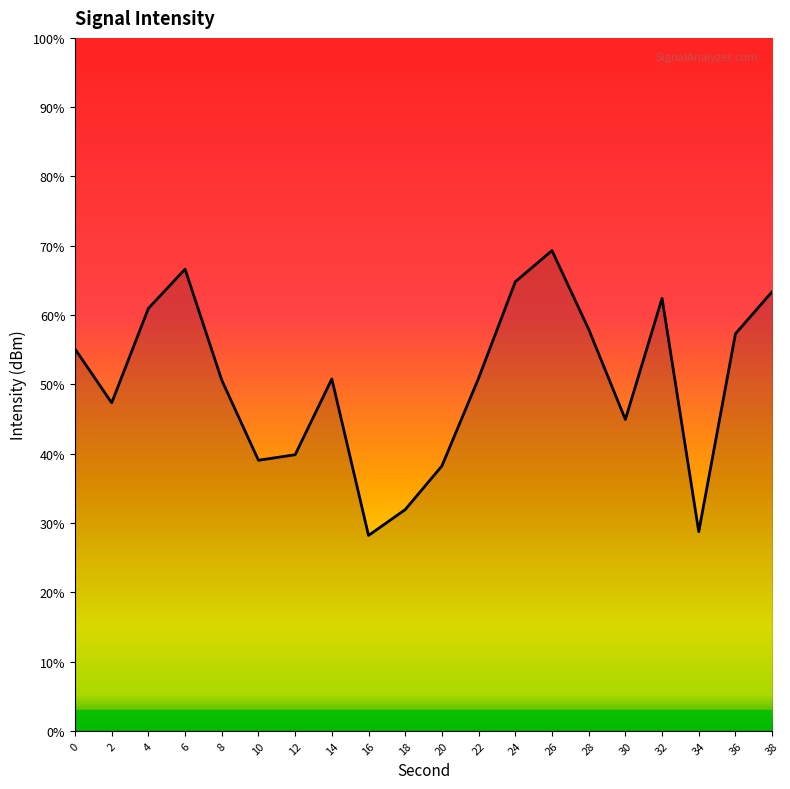

True or false: the data shows -65.9 at 26.

False